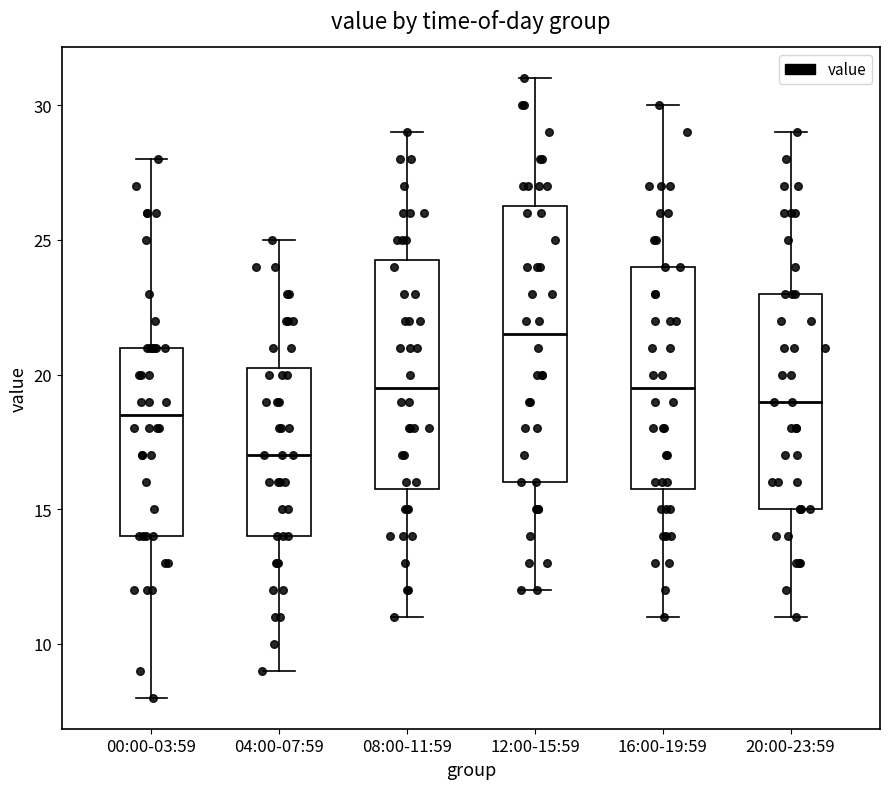

Where is the lower edge of the box for 12:00-15:59 on the y-axis? The values are not printed on the chart, so give them approximately, as read against the axis.

16.0